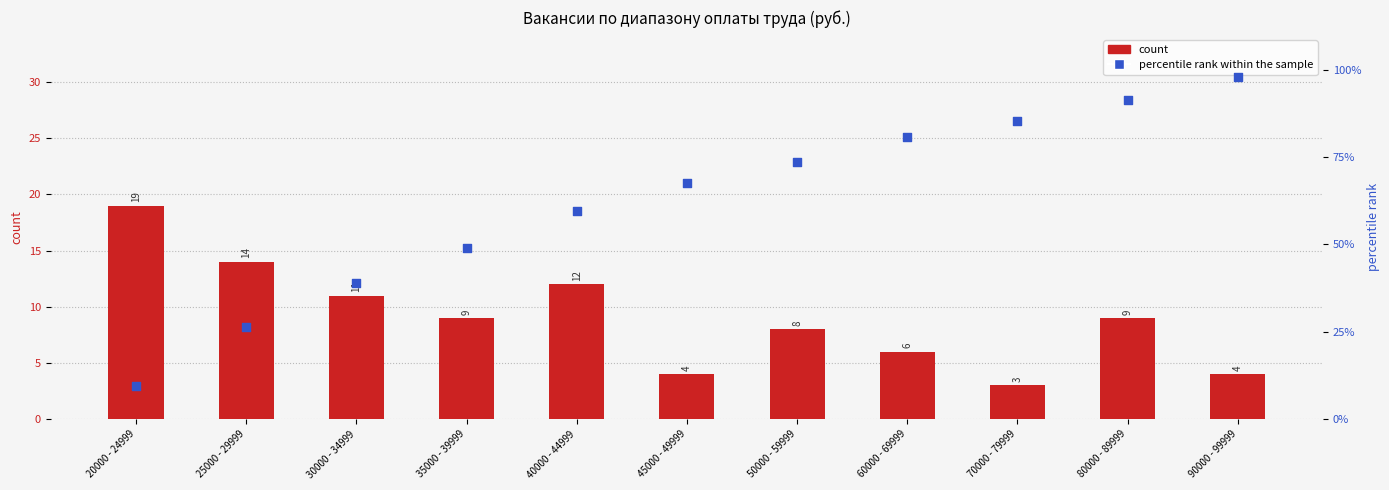

At which category is the sum across all series the highest?

90000 - 99999